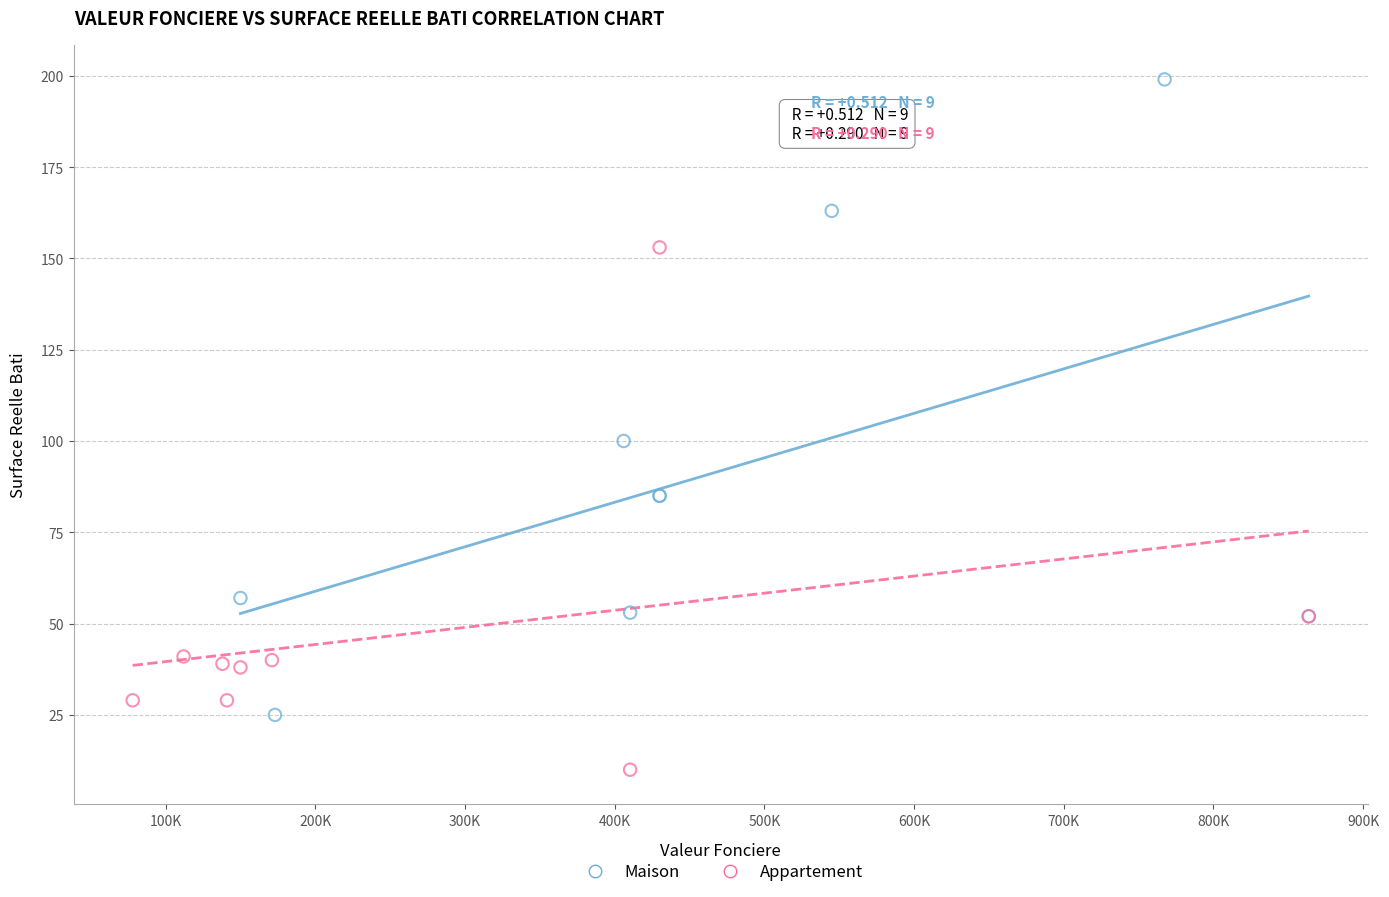

Which series has the widest spread of Y values?

Maison